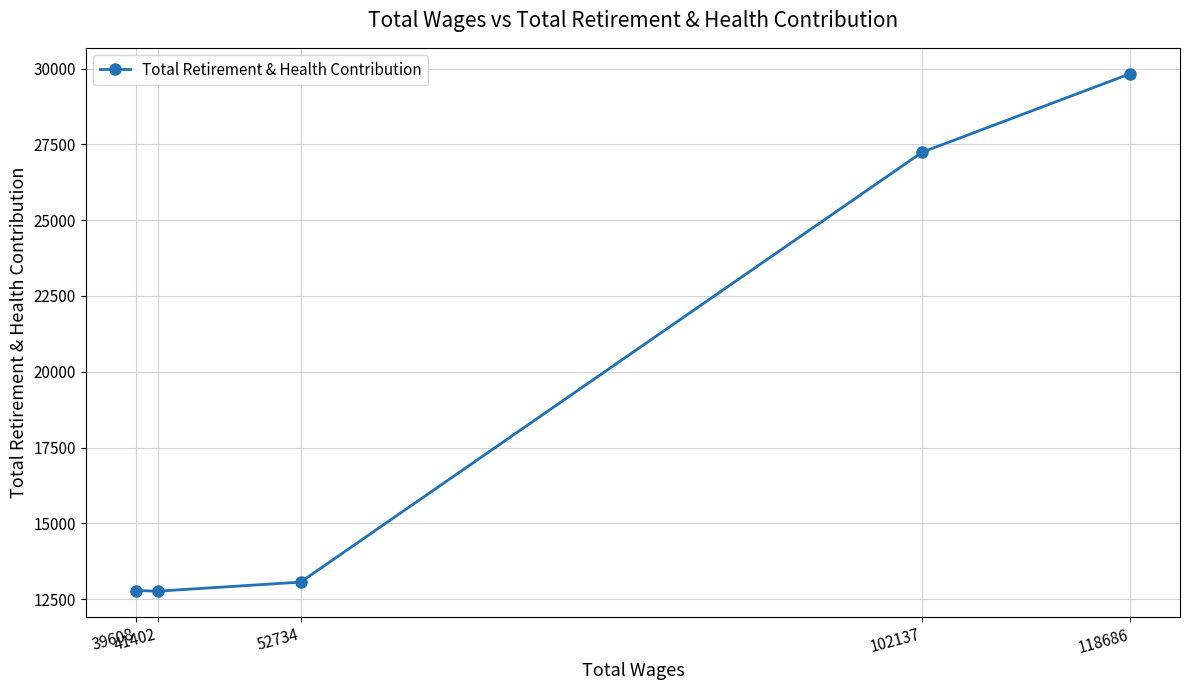

How many interior local valleys (lower than both neighbors) does the data have?

1